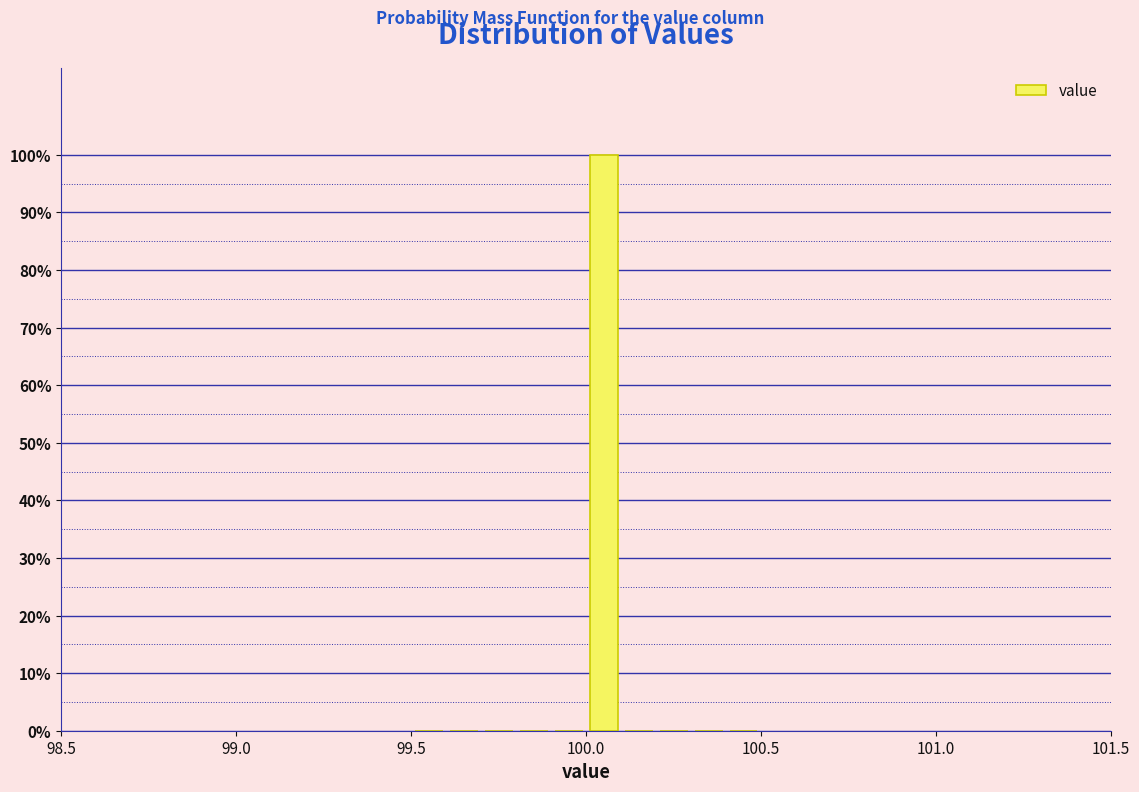

Around what value on the x-axis is the tallest bar? Give the approximate position of its centre, as read against the axis.

100.05